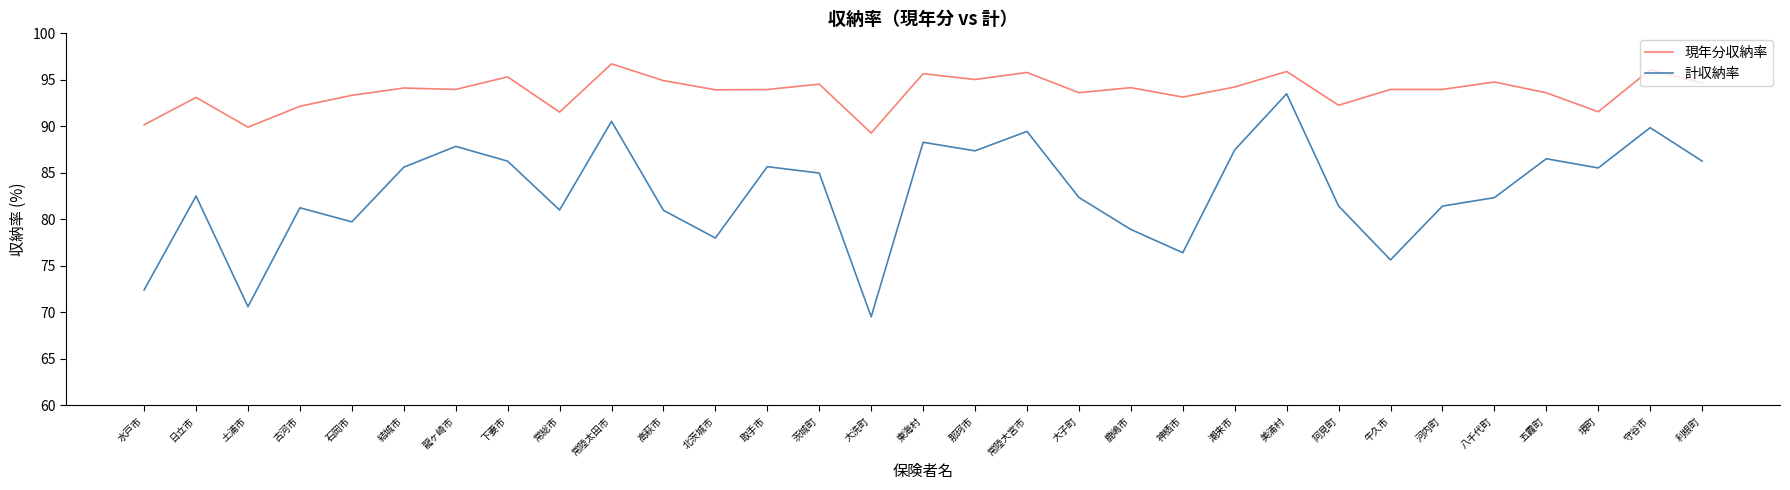

How many values in the 計収納率 series exceed 82?

18